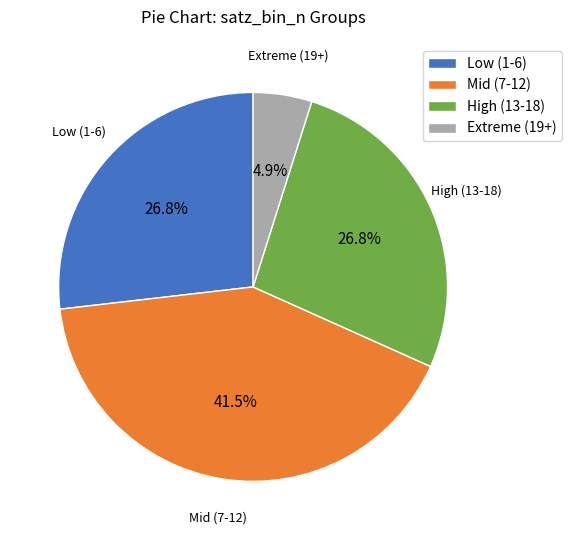

What is the total percentage of Mid (7-12) and High (13-18)?

68.3%